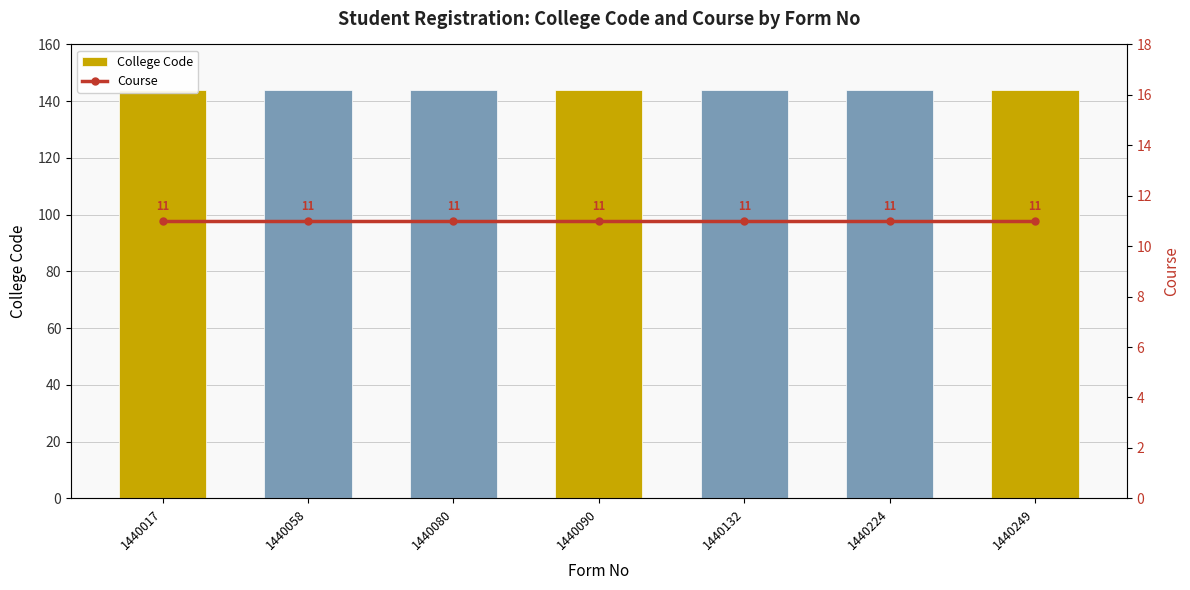

The value of College Code at 1440058 is 68. True or false?

False